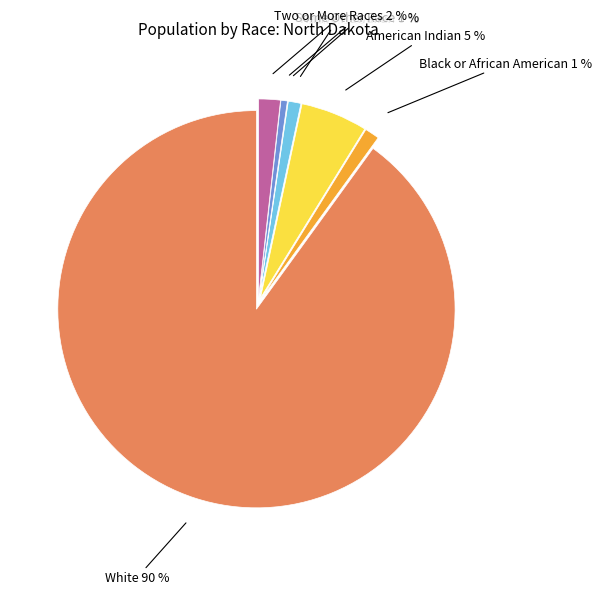

To the nearest percent, what is the average slice percentage?

14%